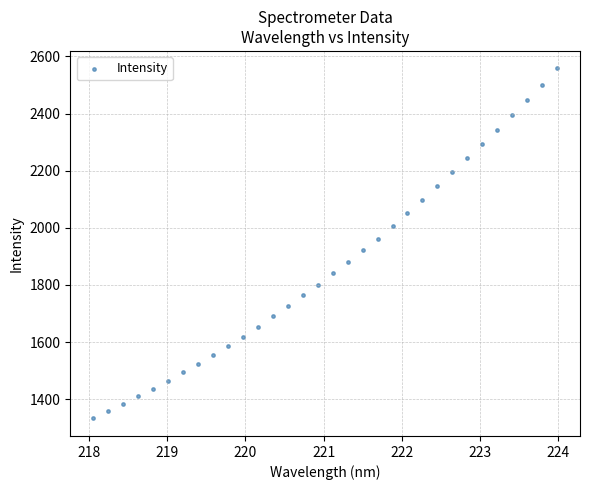

What is the range of X values (max minus min)?

5.9